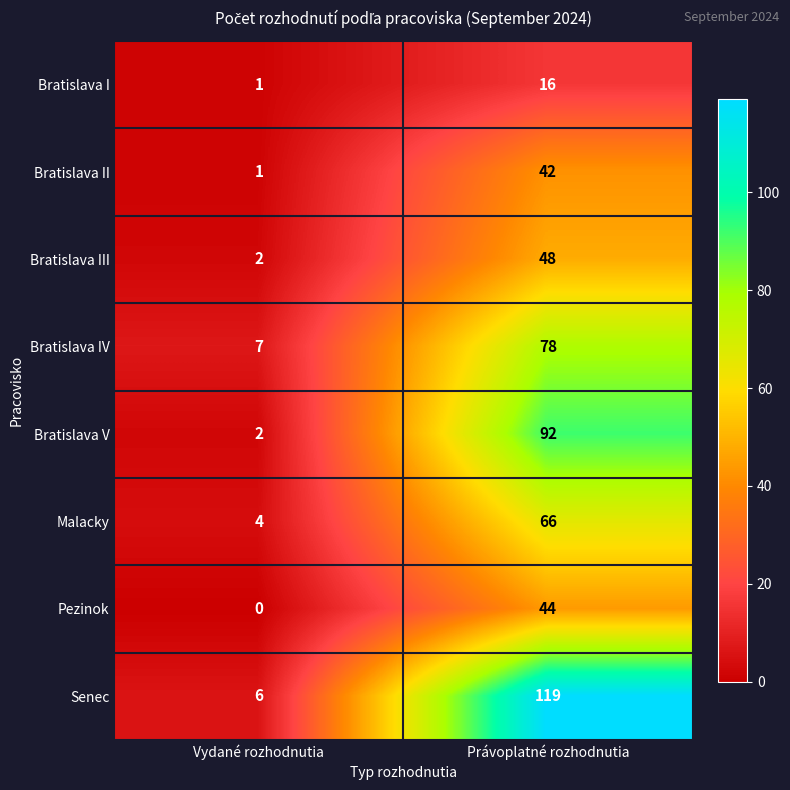

What is the difference between the maximum and minimum values in the Bratislava III series?

46